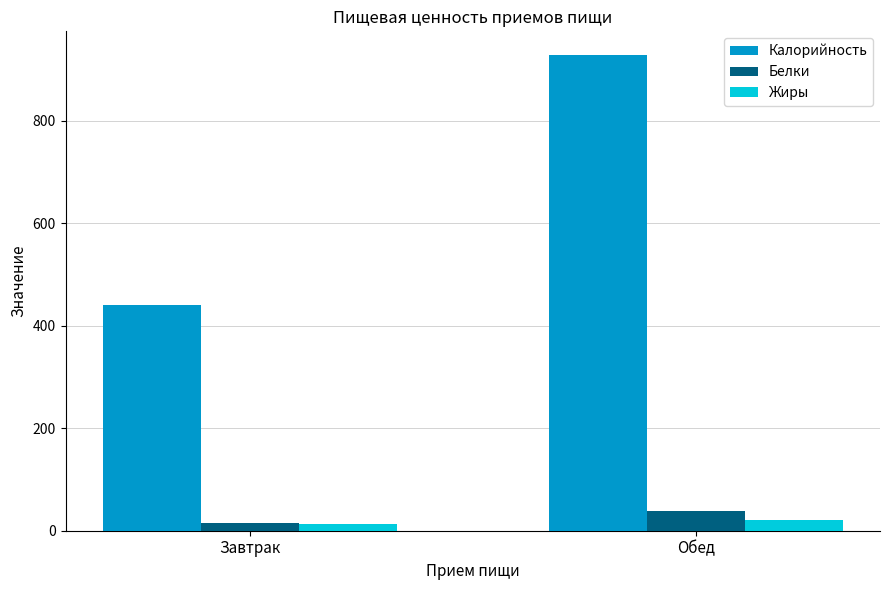

How many groups of bars are there?

2